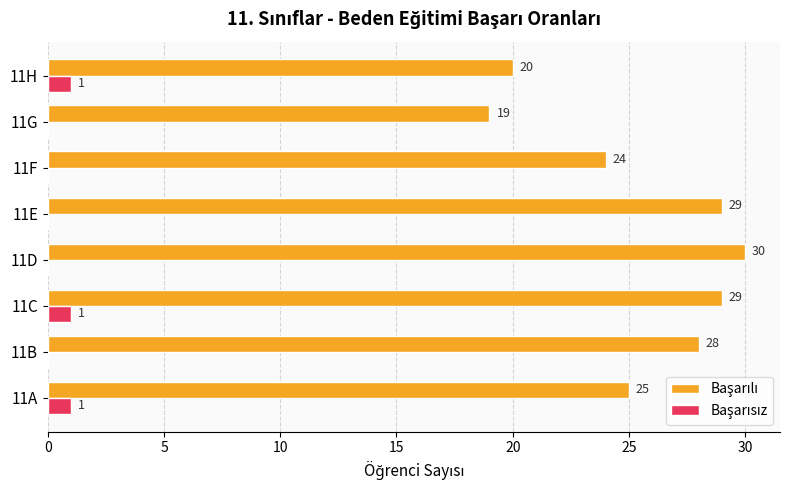

What is the total value across all series at 11B?

28